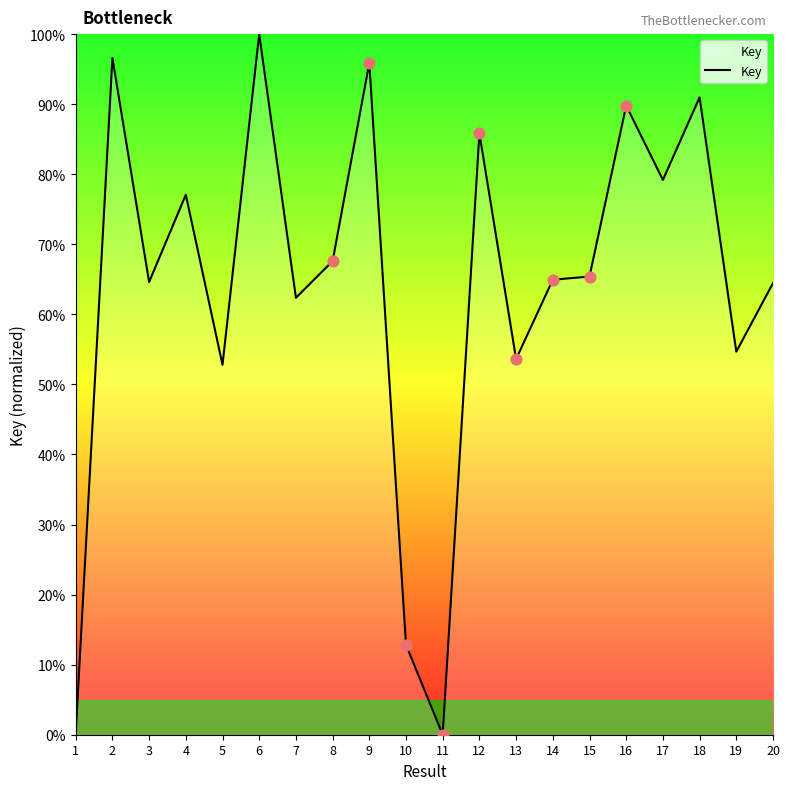

What is the ratio of the value at 12 to the value at 5?

1.6